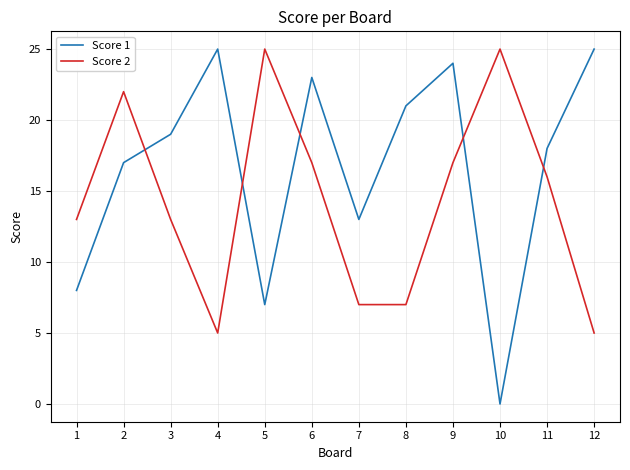

At how many categories does at least one series exceed 12?

12